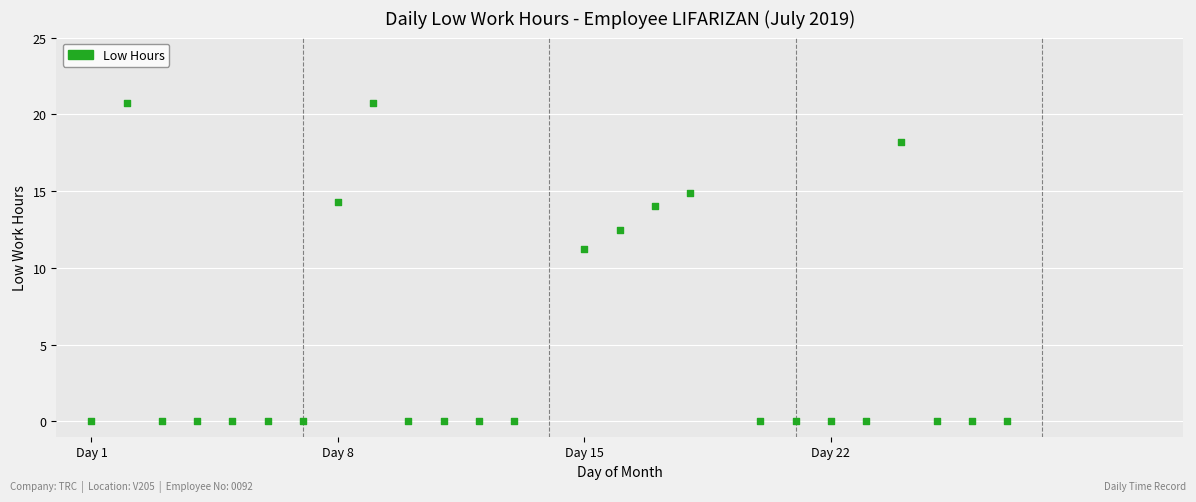

What Y value in the scatter plot is closest to 10?

11.2